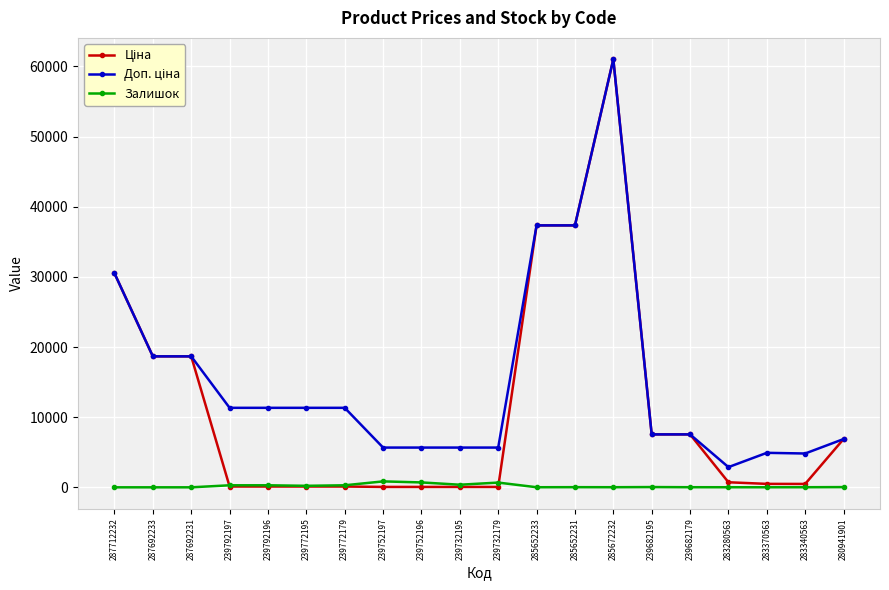

Which label corresponds to the largest value in the chart?

285672232